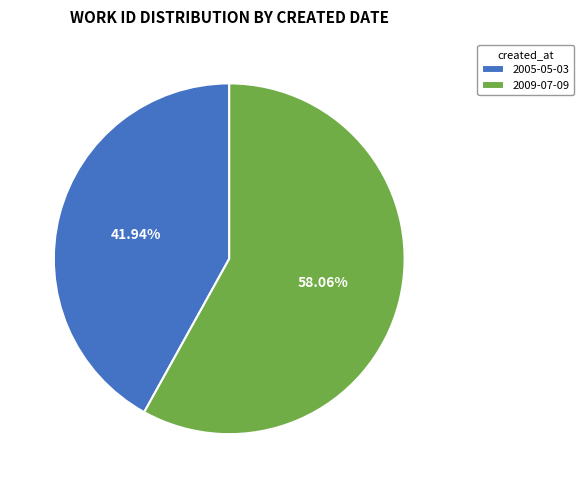

To the nearest percent, what is the average slice percentage?

50%